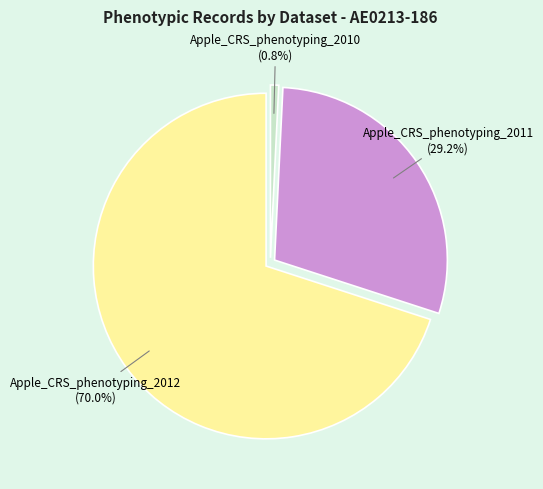

How many slices are in this pie chart?

3